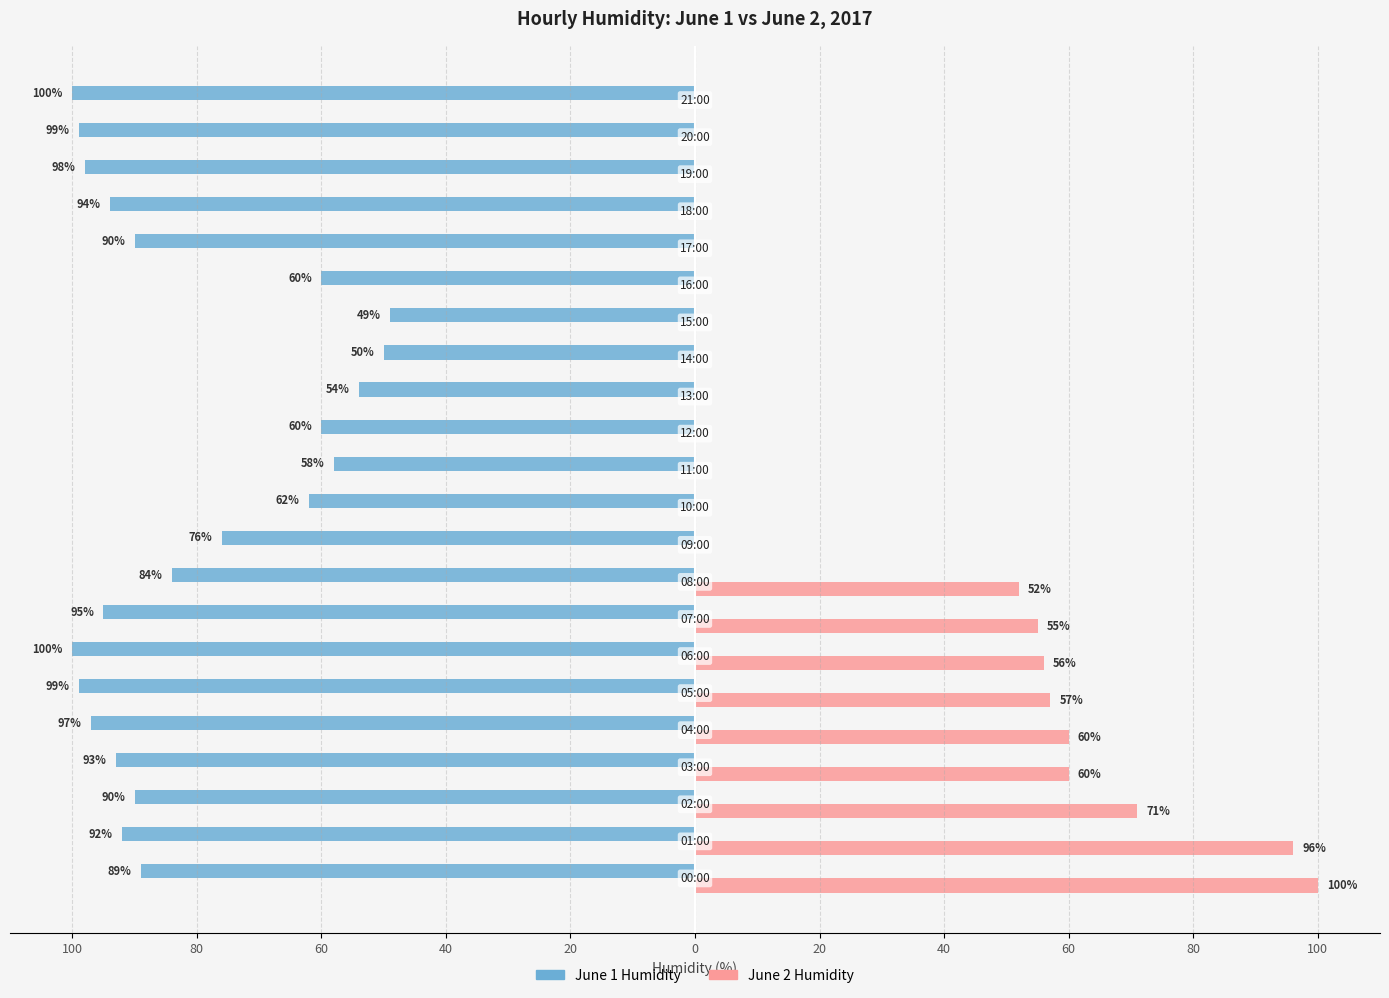

How many values in the June 2 Humidity series exceed 0?

9